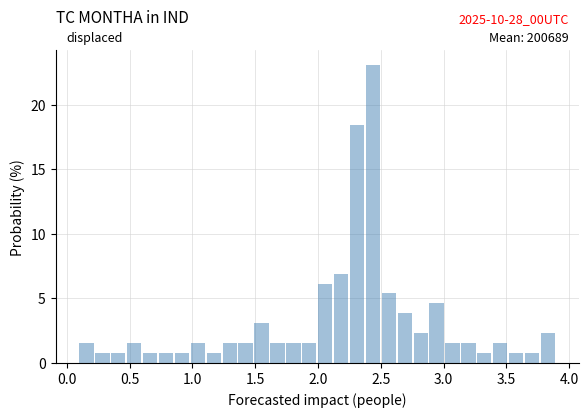

Read against the x-axis, roughly where is the centre of the tallest bar?

2.45